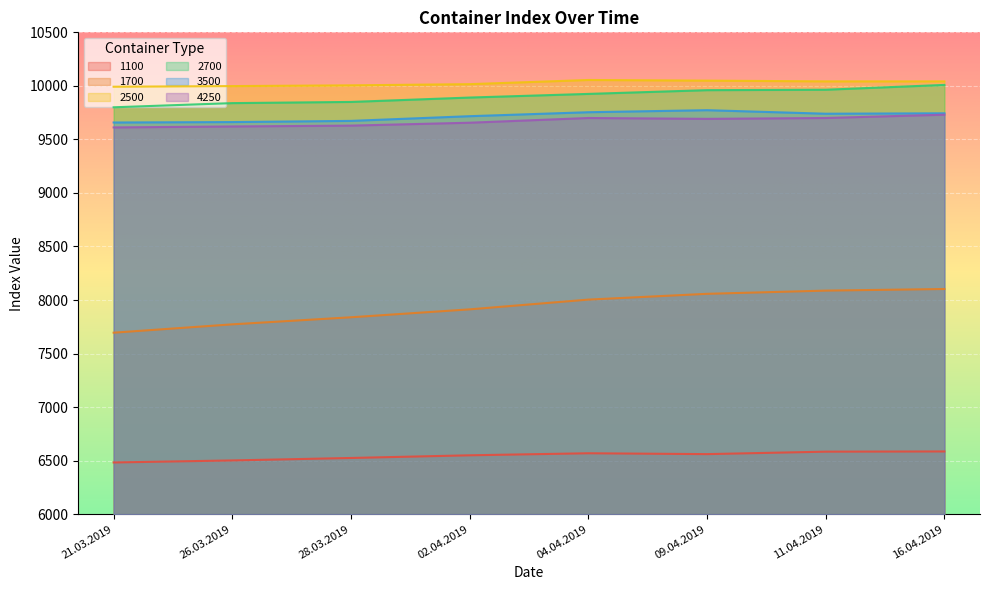

How many categories are shown in the chart?

8